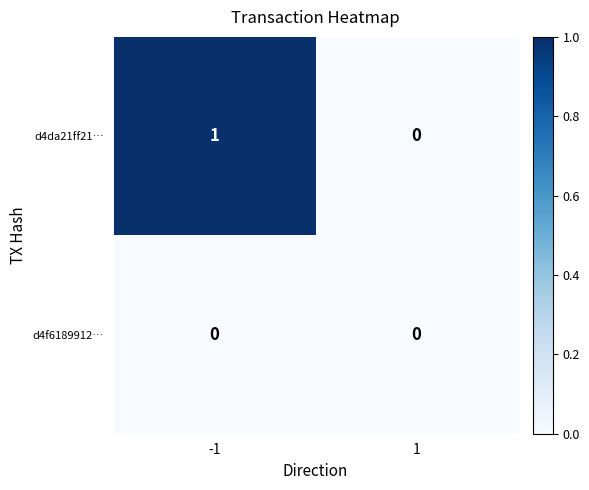

Is it true that d4da21ff21… equals 1 at -1?

True